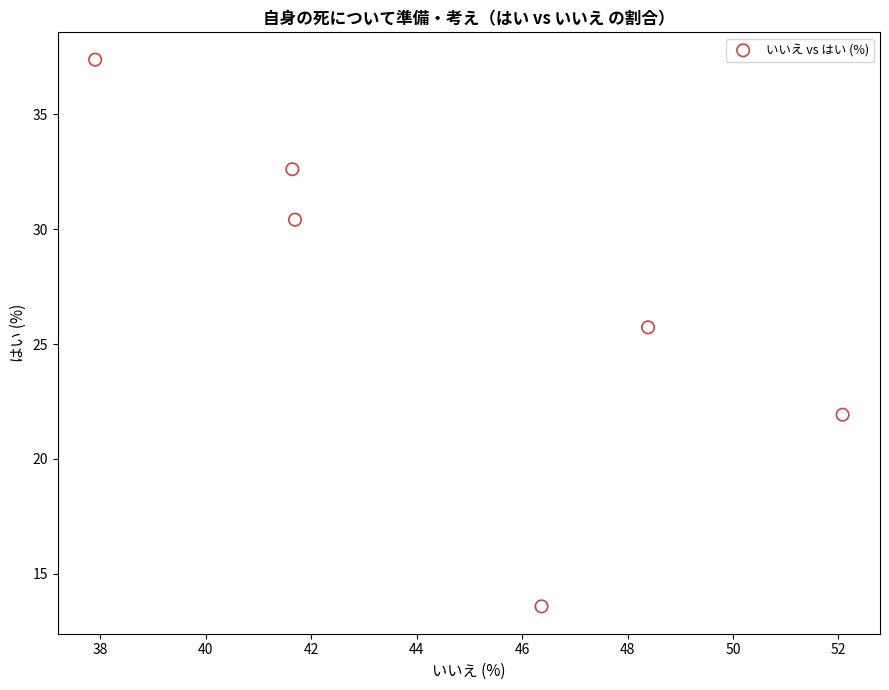

What is the average Y value?

26.9